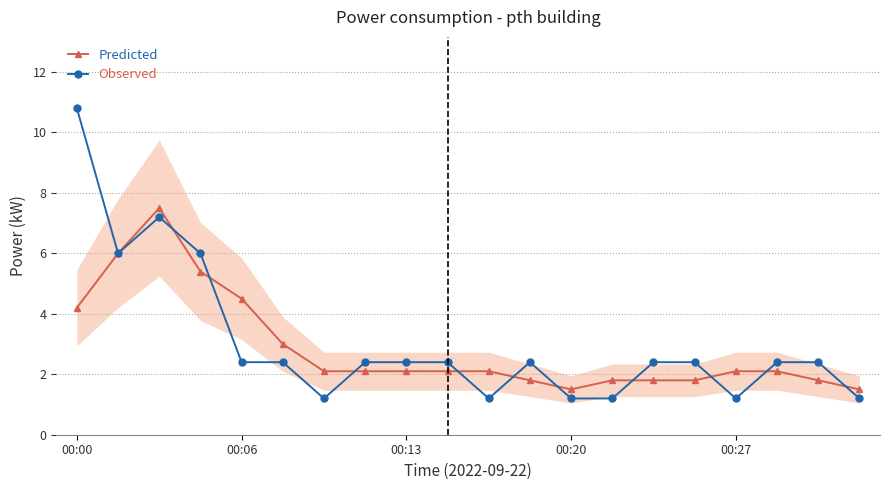

What is the average value of the Observed series?

3.1